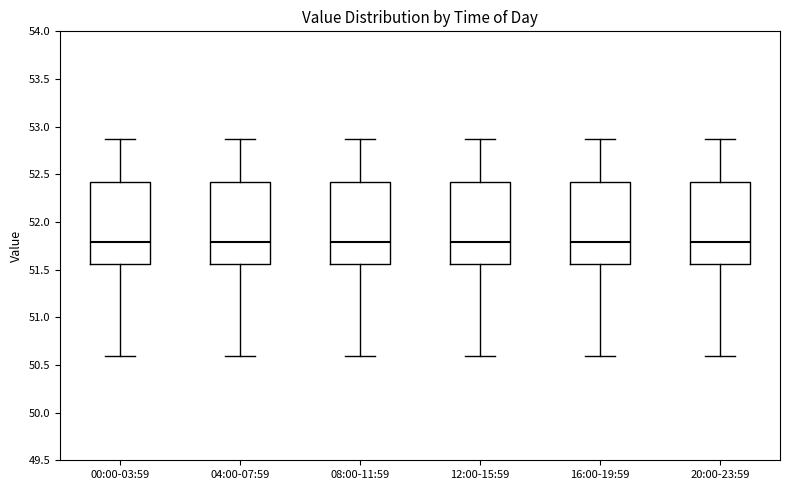

Where does the lower whisker of the box for 08:00-11:59 end on the y-axis? The values are not printed on the chart, so give them approximately, as read against the axis.

50.60